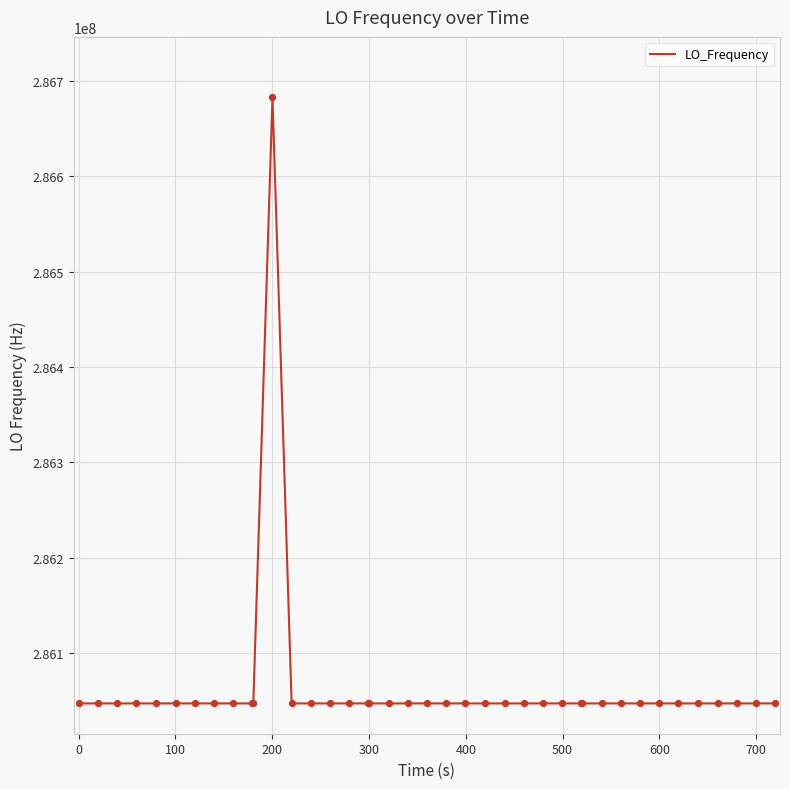

What is the difference between the maximum and minimum values?

635707.2